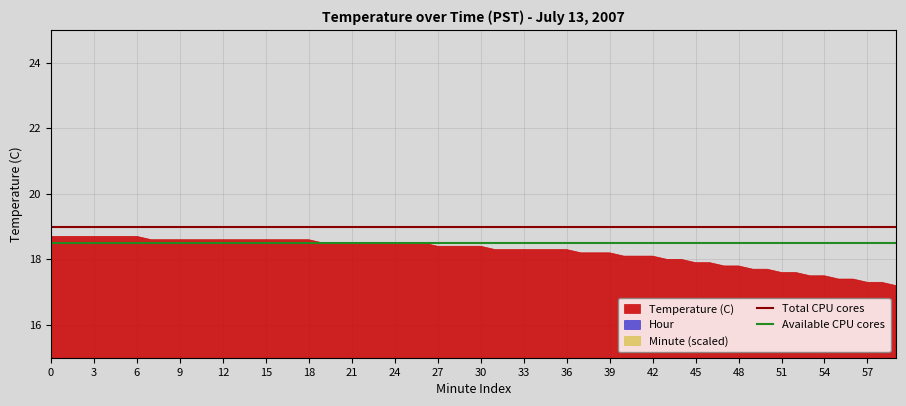

Between 0 and 3, which series saw the biggest shift?

Total CPU cores